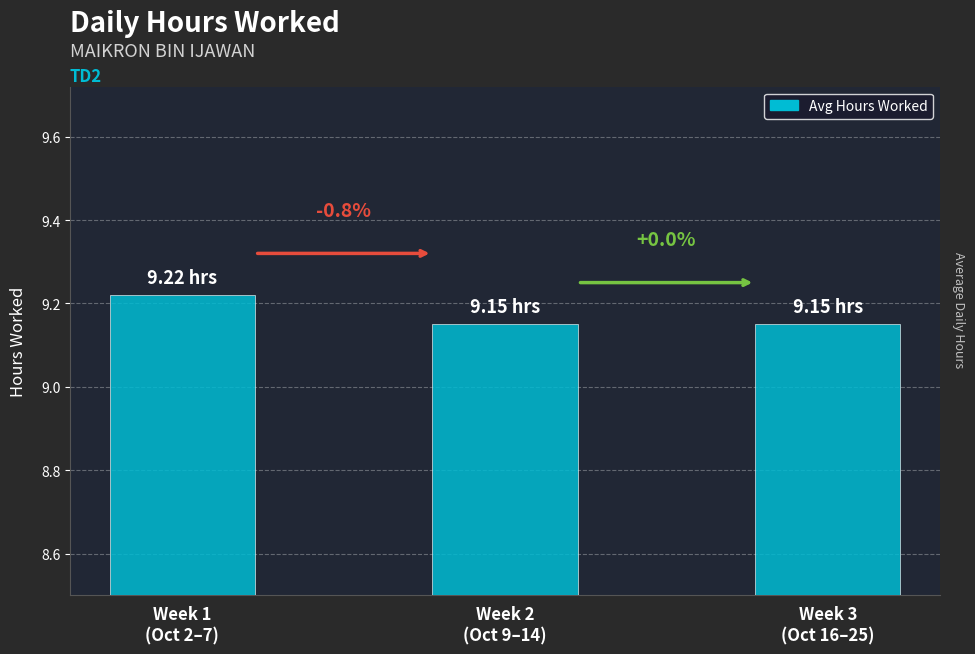

Reading left to right, transcribe all the data shown in this chart.

Week 1
(Oct 2–7)=9.2	Week 2
(Oct 9–14)=9.2	Week 3
(Oct 16–25)=9.2